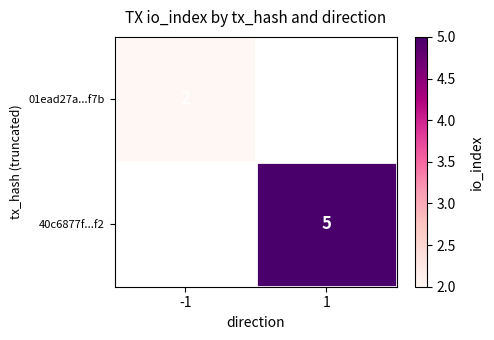

What is the greatest value displayed?

5.0